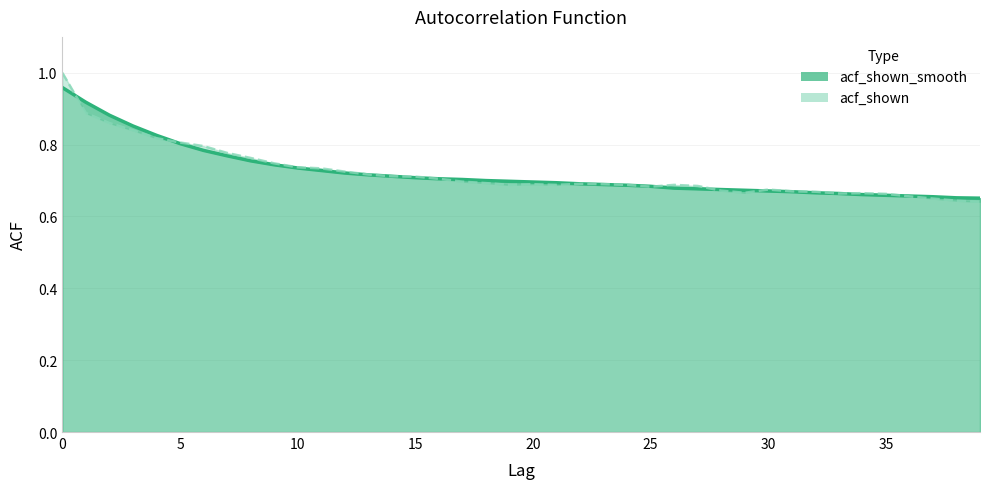

At which label does acf_shown reach its minimum?

39